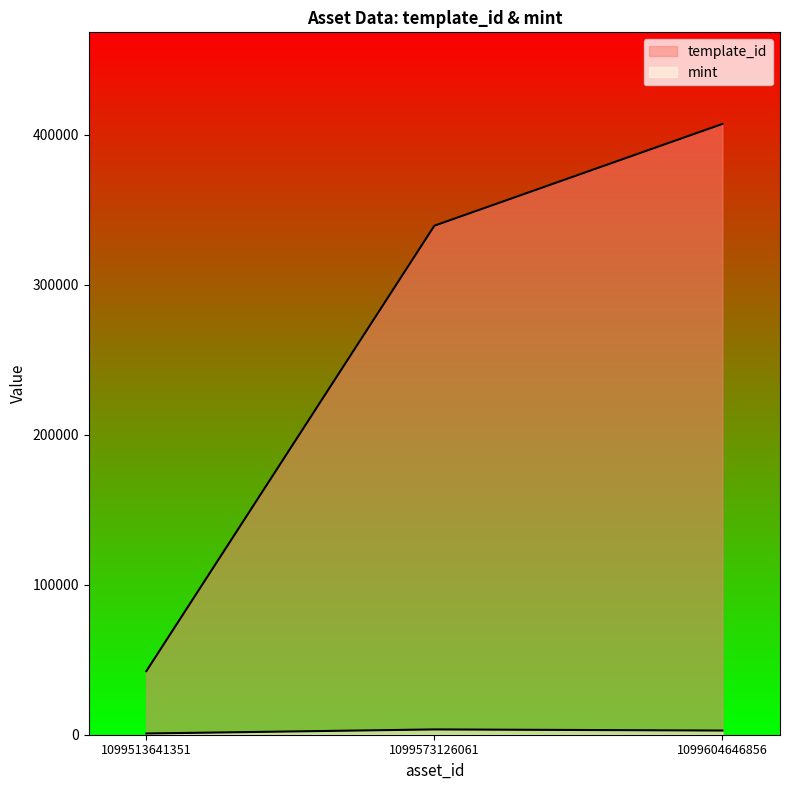

Reading left to right, list all the values displayed in this chart.

template_id: 1099513641351=42421	1099573126061=339228	1099604646856=407032
mint: 1099513641351=811	1099573126061=3526	1099604646856=2779